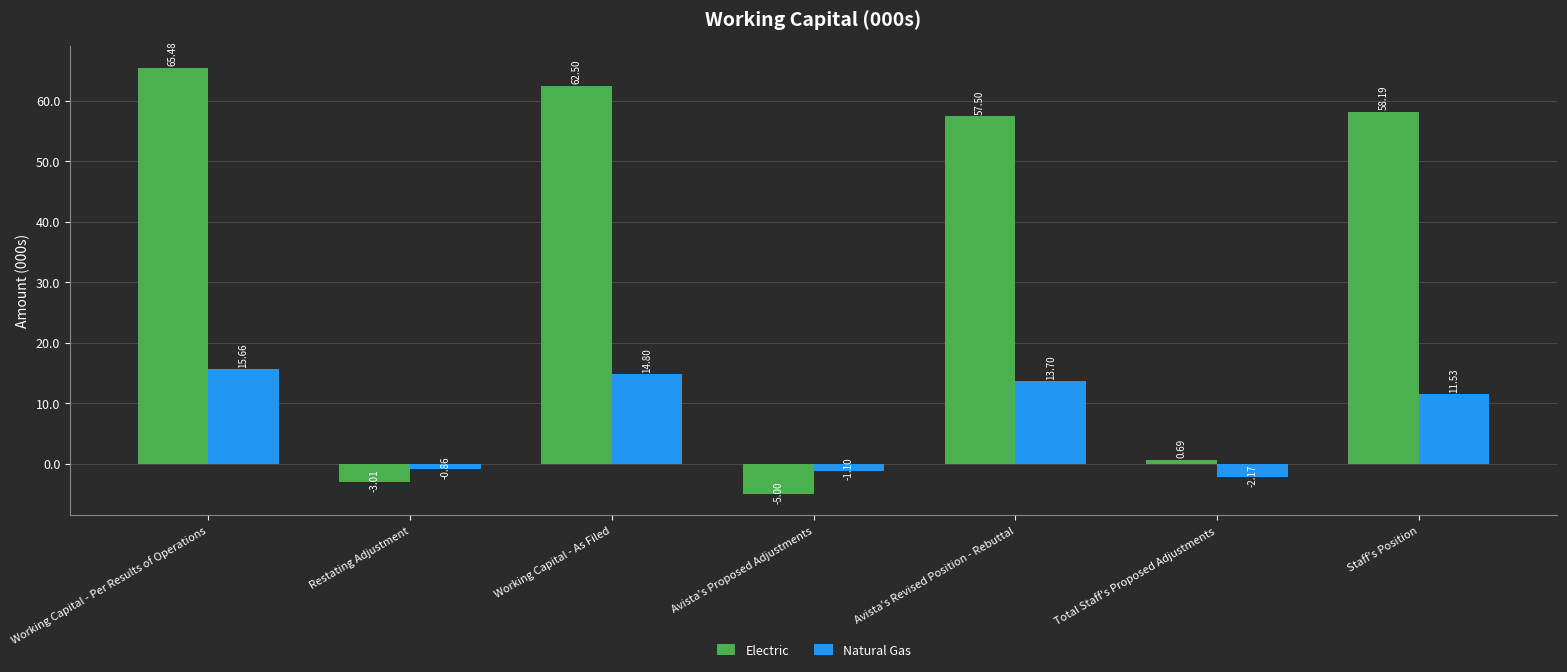

Rank the series by their maximum value, from lowest to highest.

Natural Gas, Electric